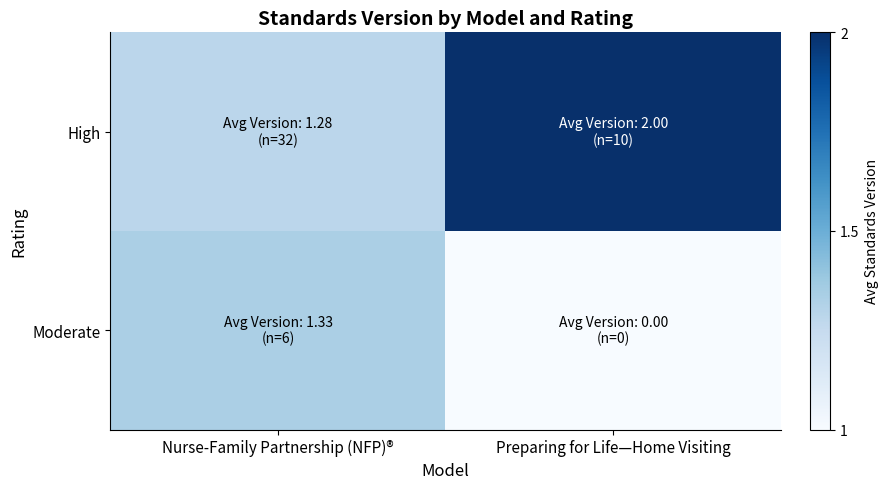

Reading right to left, list all the values displayed in this chart.

High: Preparing for Life—Home Visiting=2.0	Nurse-Family Partnership (NFP)®=1.3
Moderate: Preparing for Life—Home Visiting=0.0	Nurse-Family Partnership (NFP)®=1.3